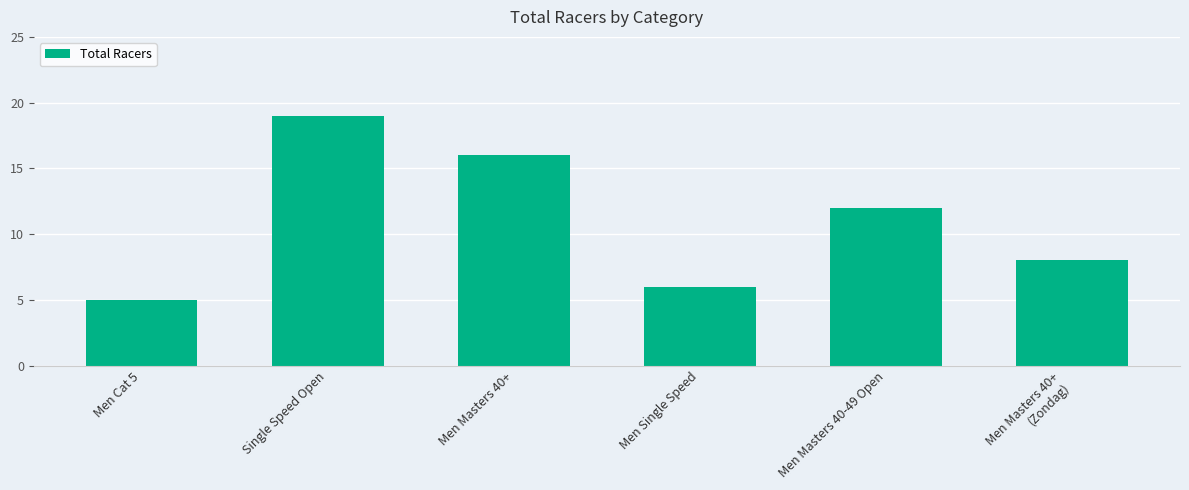

Where is the data nearest to the value 12?

Men Masters 40-49 Open